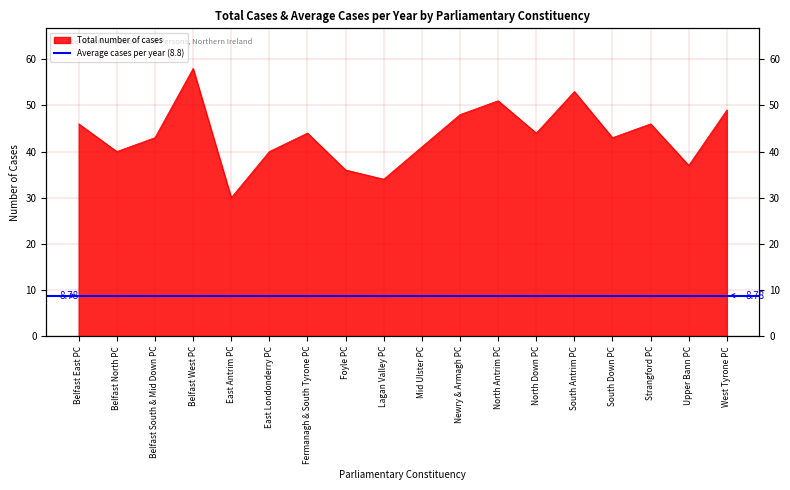

What position from the left is Lagan Valley PC?

9